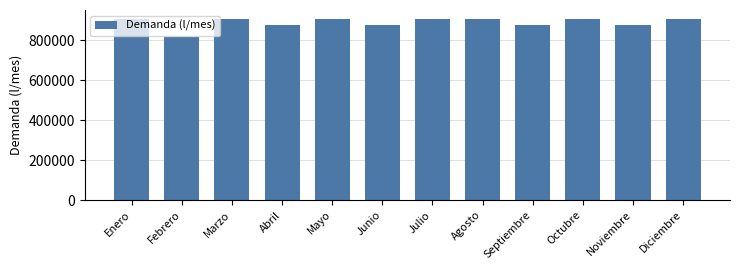

What is the change in value from Mayo to Noviembre?

-29250